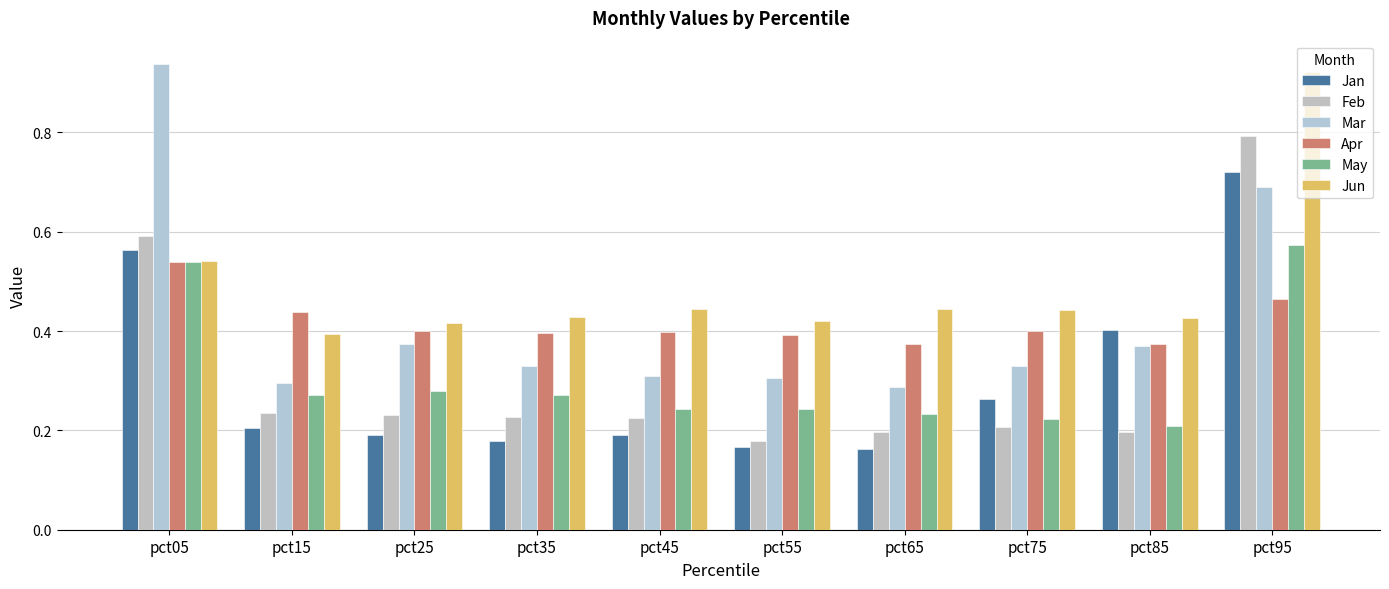

What is the value of the Apr bar at the 5th from the left?

0.4